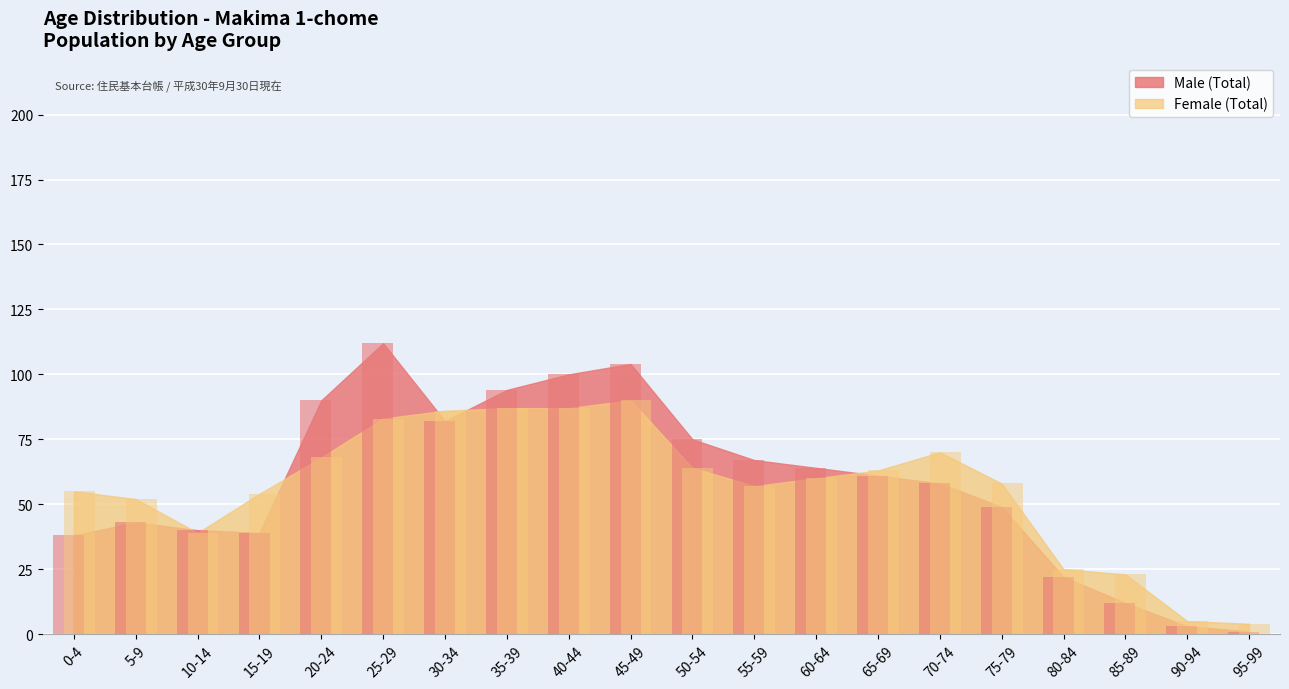

What is the sum of all Female (Total) values?

1130